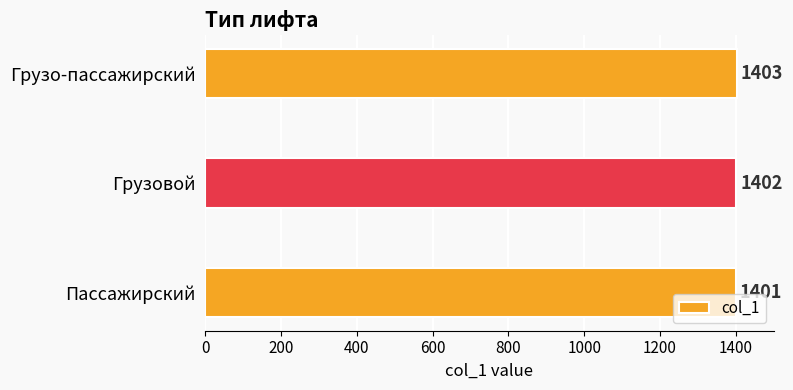

What is the difference between the maximum and minimum values?

2